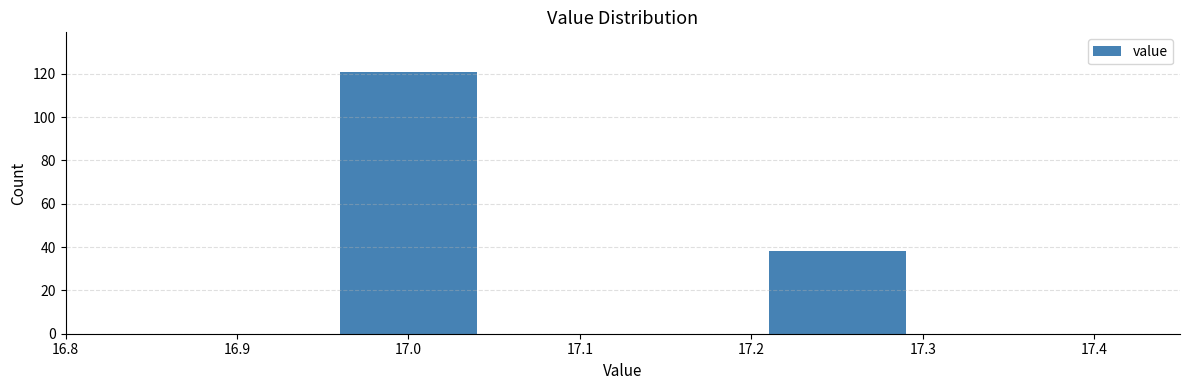

Reading left to right, transcribe all the data shown in this chart.

17.0=121	17.2=38